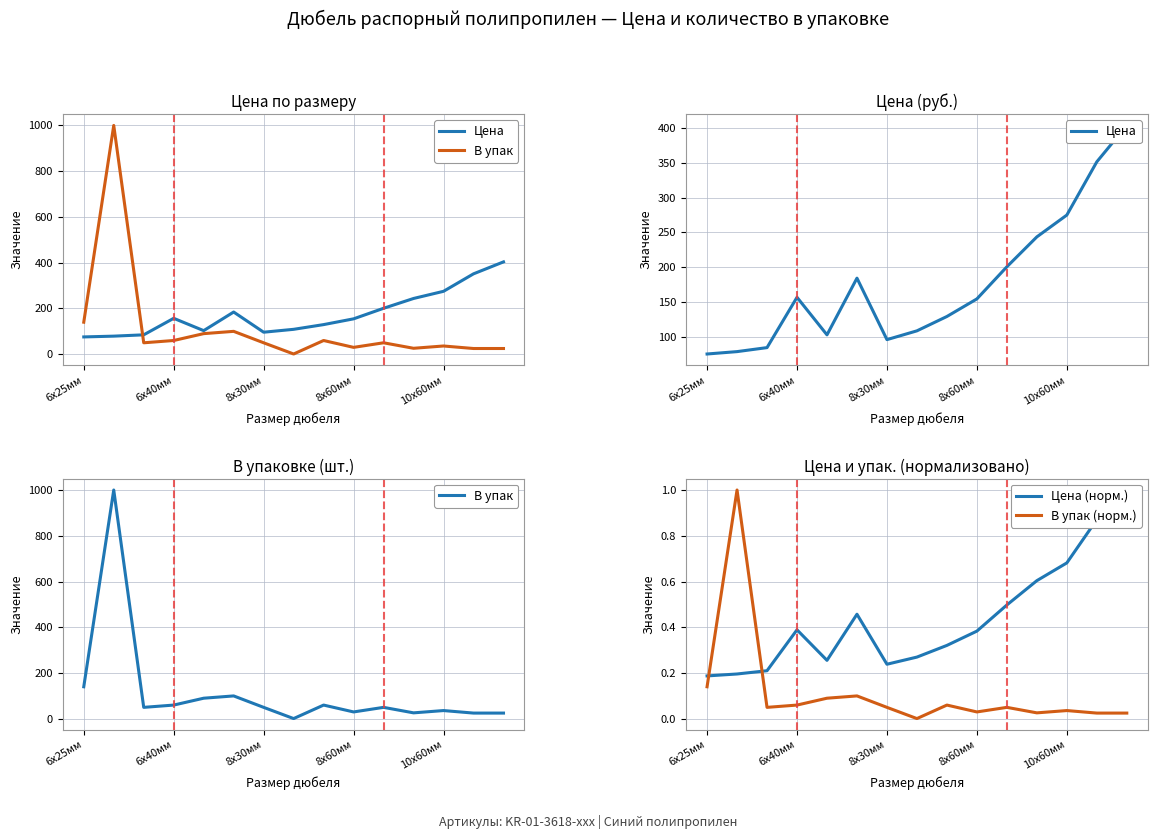

At how many categories does at least one series exceed 160?

7